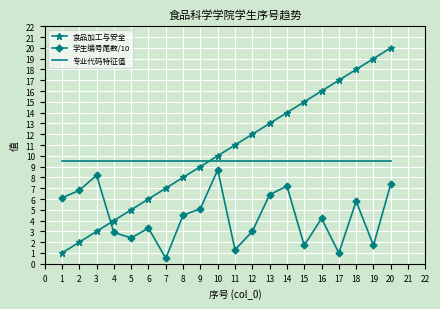

At which category is the sum across all series the highest?

20